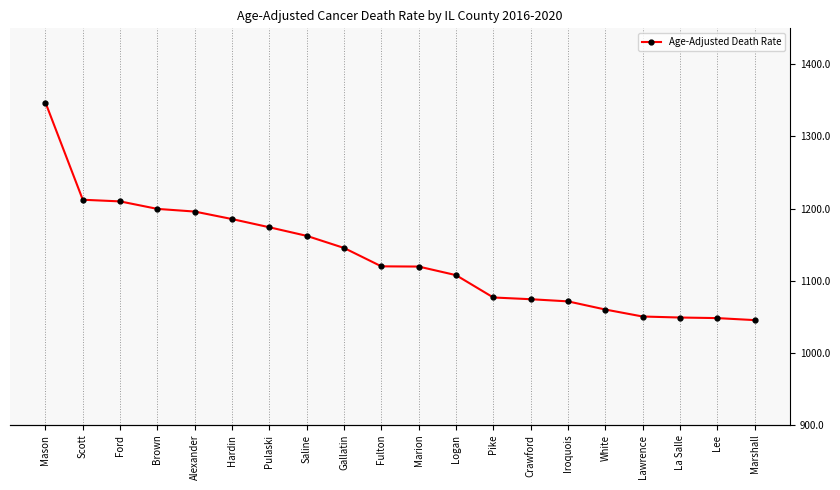

Does the chart have visible grid lines?

Yes